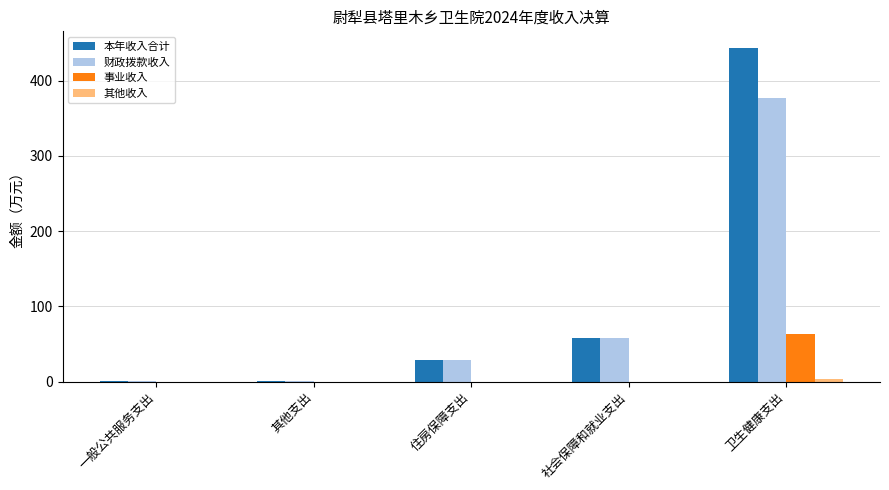

How many data points does each series have?

5